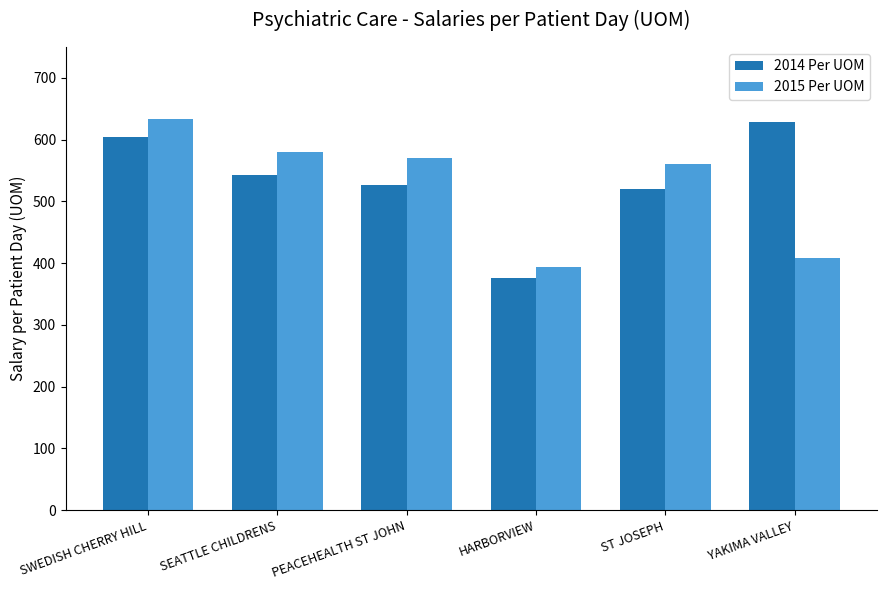

Are the bars horizontal?

No